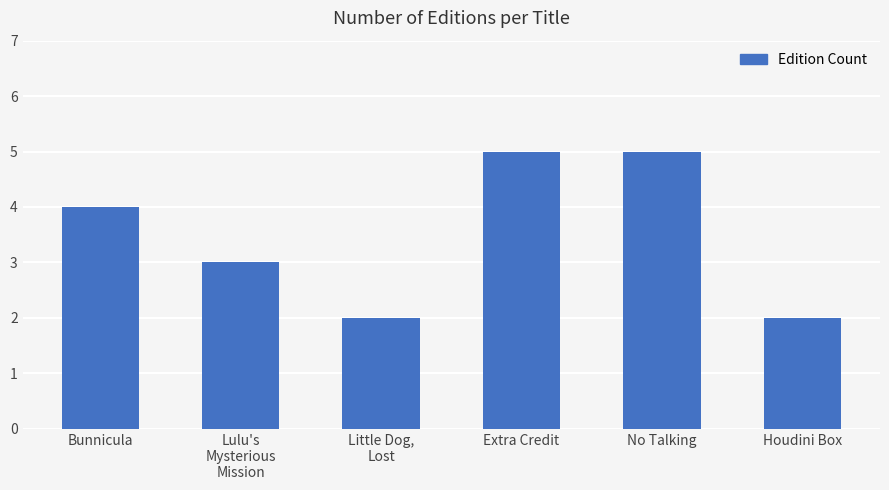

What is the greatest value displayed?

5